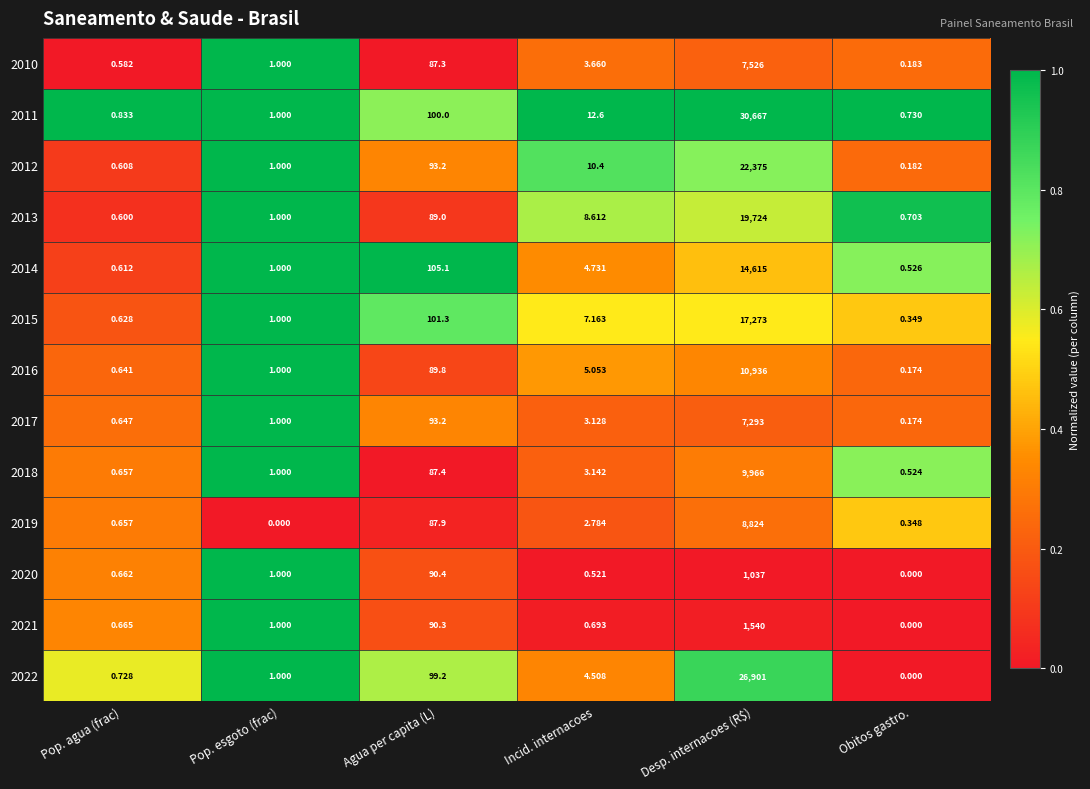

Rank the categories by 2018 value from lowest to highest.

Obitos gastro., Pop. agua (frac), Pop. esgoto (frac), Incid. internacoes, Agua per capita (L), Desp. internacoes (R$)